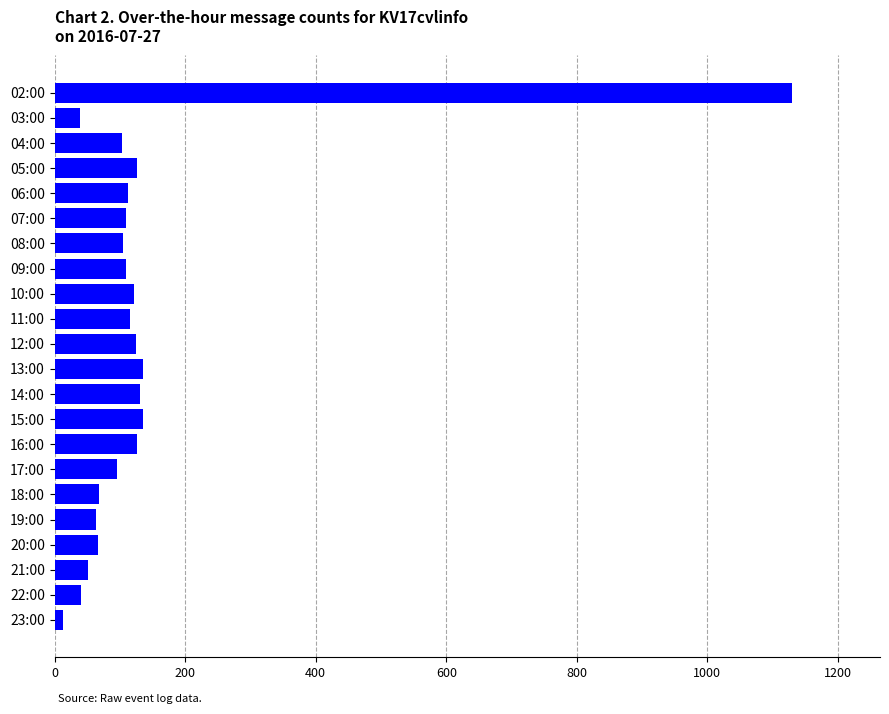

The chart shows a value of 135 at 15:00. True or false?

True